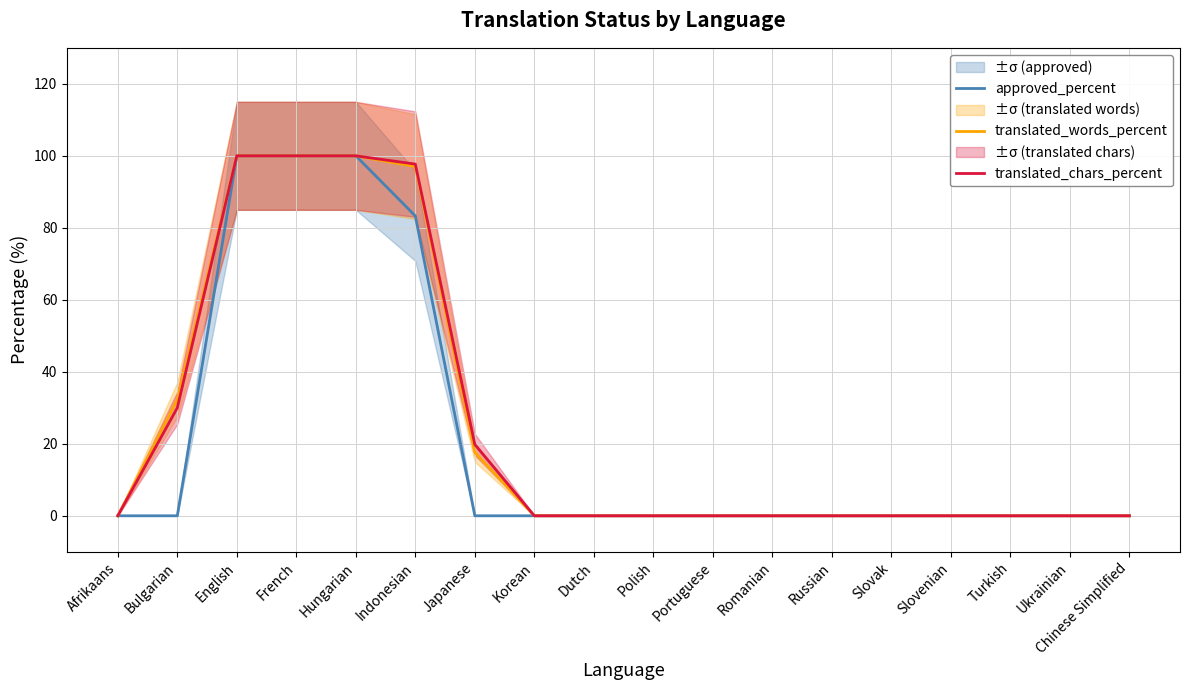

How many translated_chars_percent values are between 0 and 30?

14